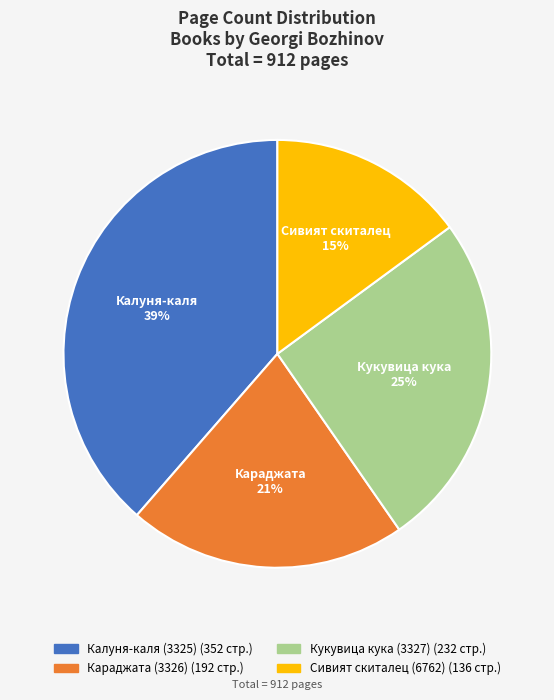

Rank the categories by value from highest to lowest.

Калуня-каля (3325), Кукувица кука (3327), Караджата (3326), Сивият скиталец (6762)